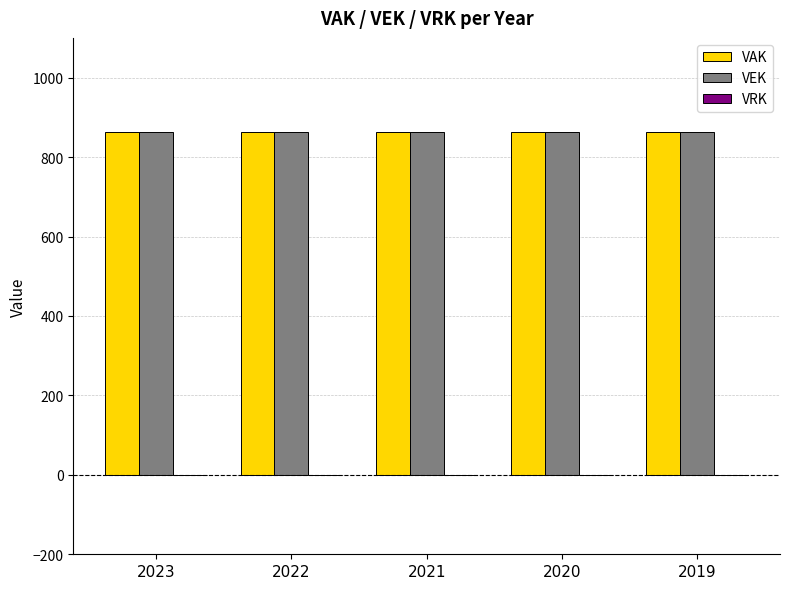

What is the average value of the VEK series?

862